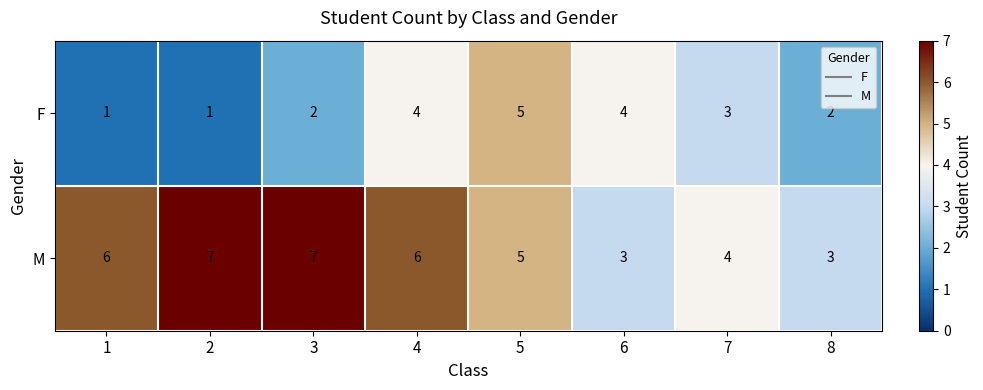

Which series has the largest total across all categories?

M